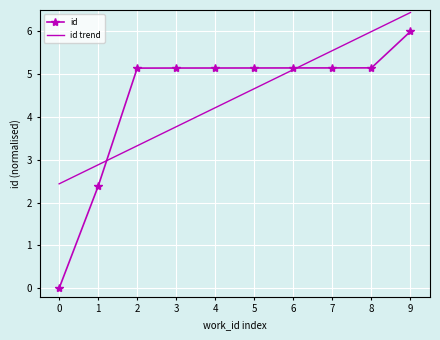

Count the number of categories in the chart.

10